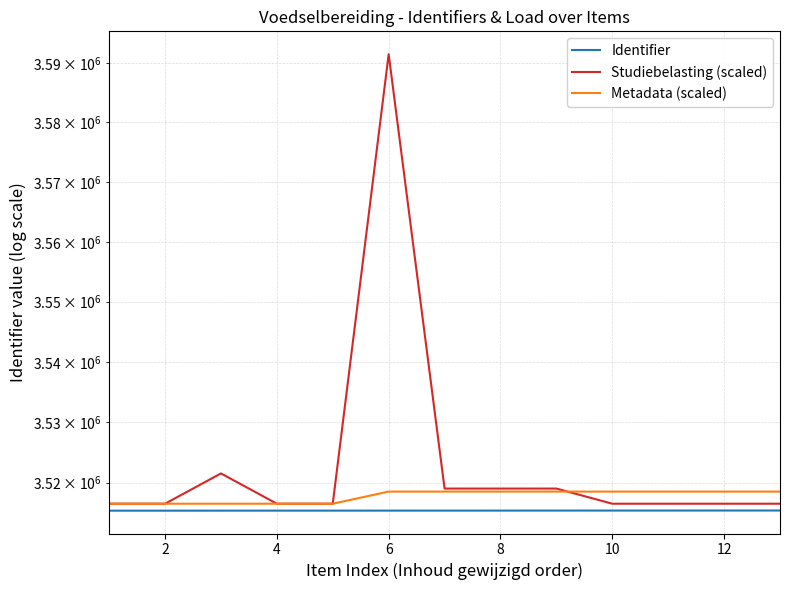

How many intersections are there between Studiebelasting (scaled) and Metadata (scaled)?

1